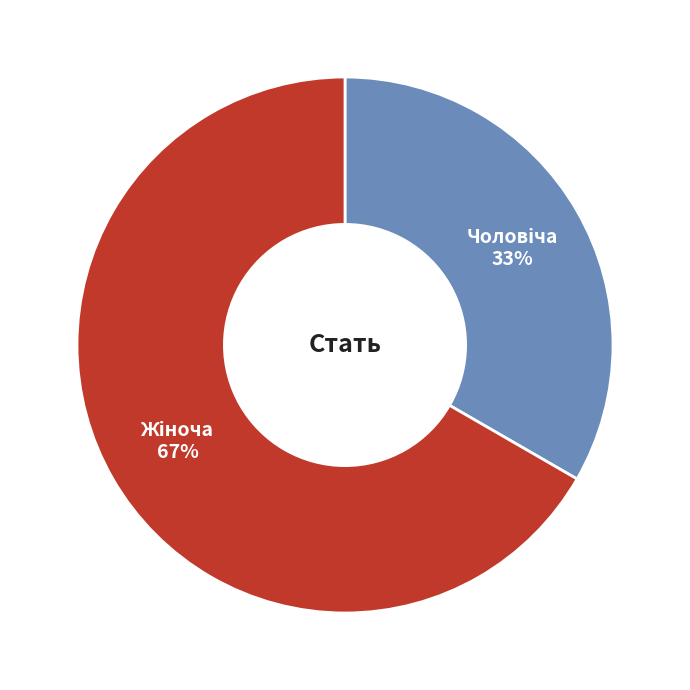

To the nearest percent, what is the average slice percentage?

50%